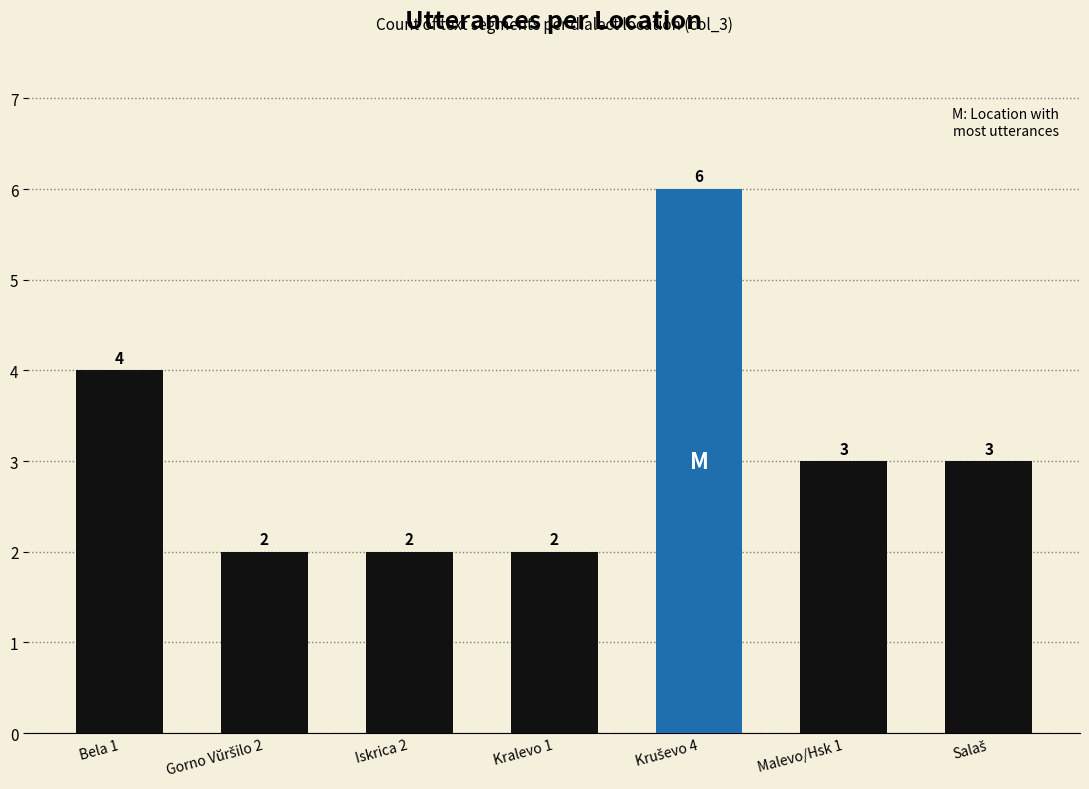

What is the minimum value shown in the chart?

2